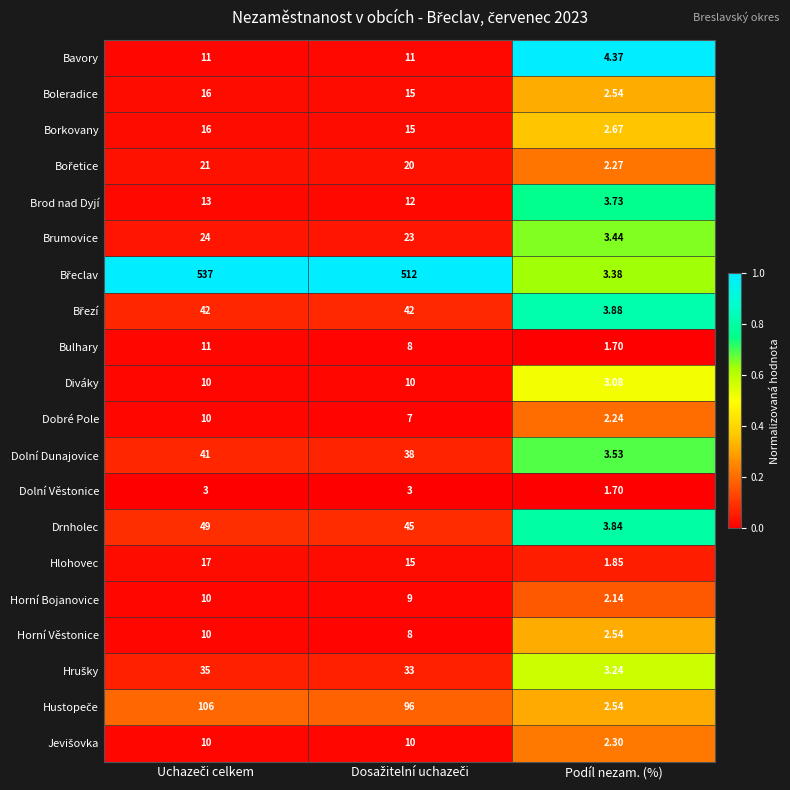

Which category has the lowest value across all series?

Podíl nezam. (%)